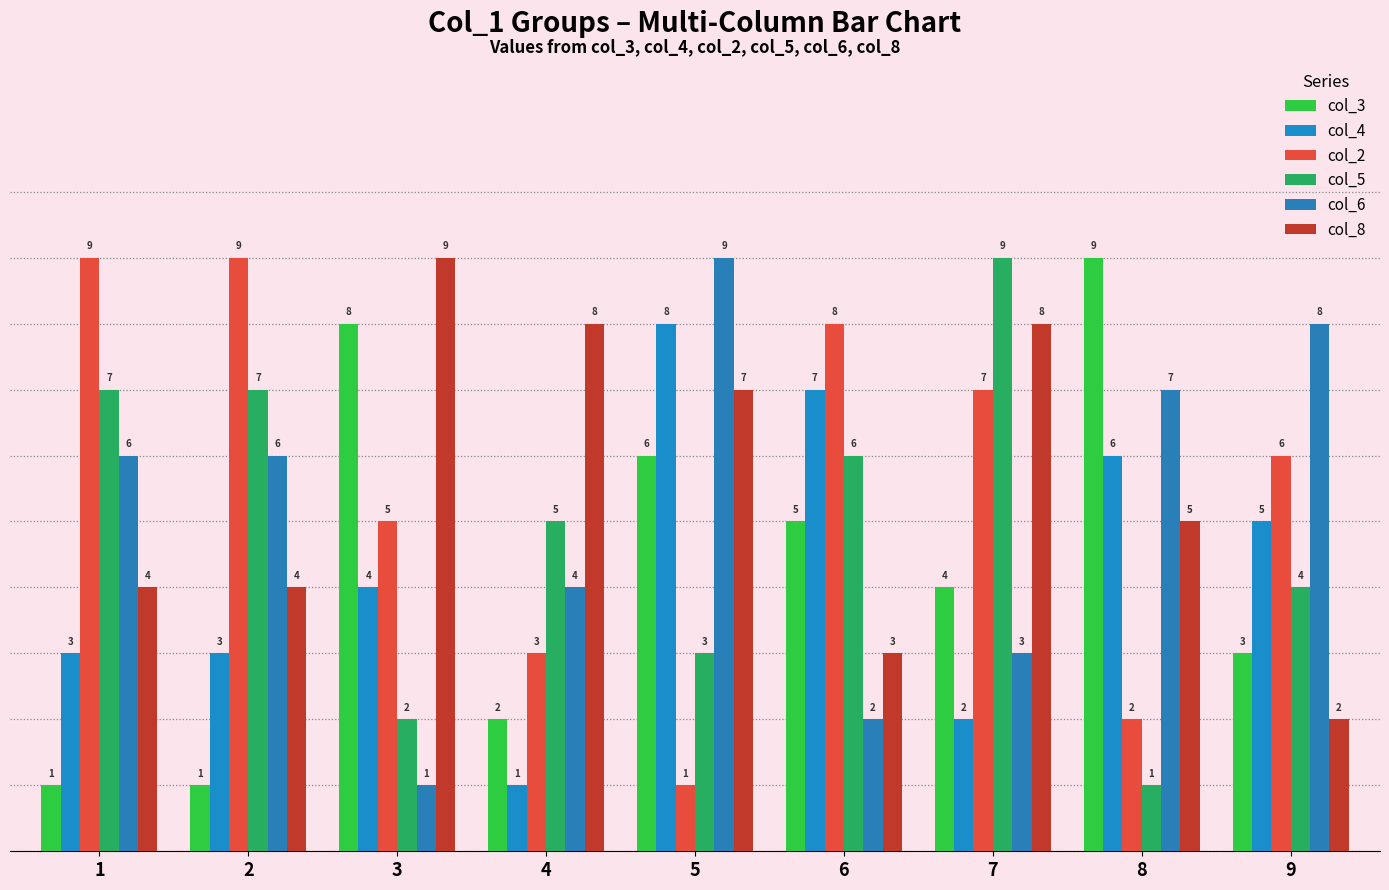

The col_3 series shows 9 at 8. True or false?

True